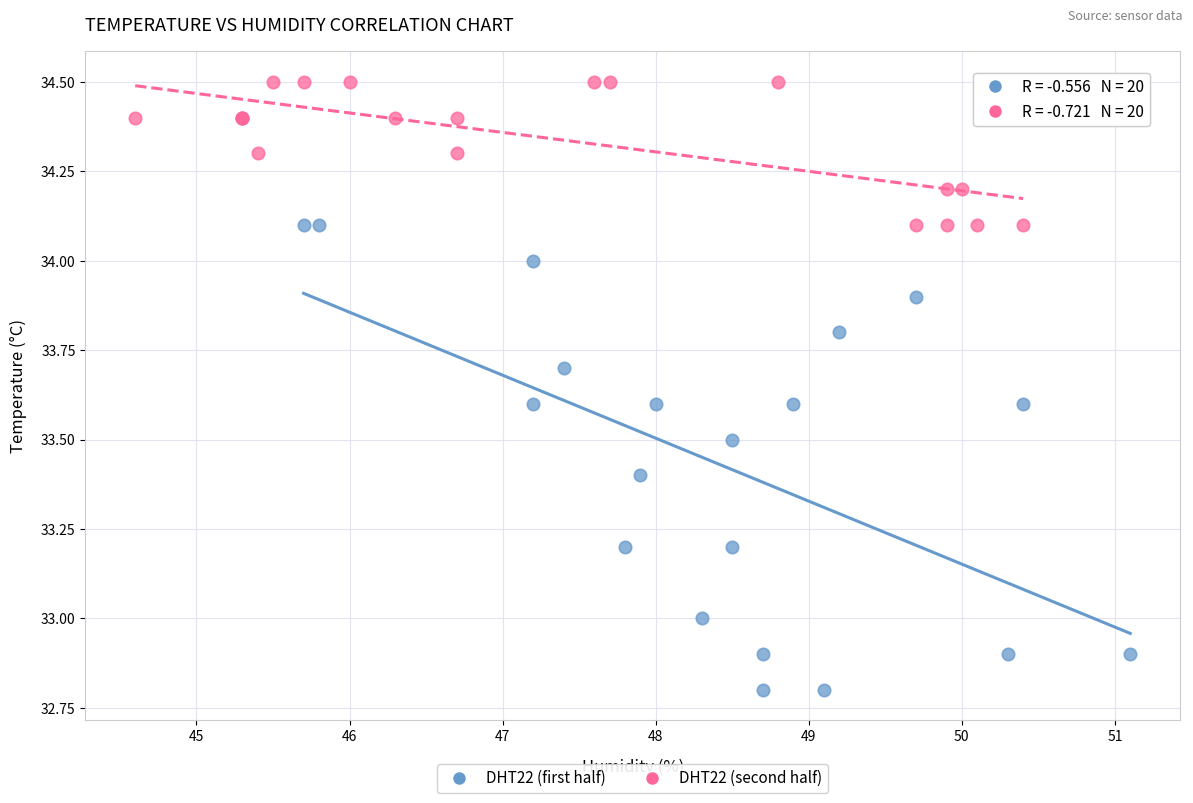

What are all the series names shown in the legend?

DHT22 (first half), DHT22 (second half)